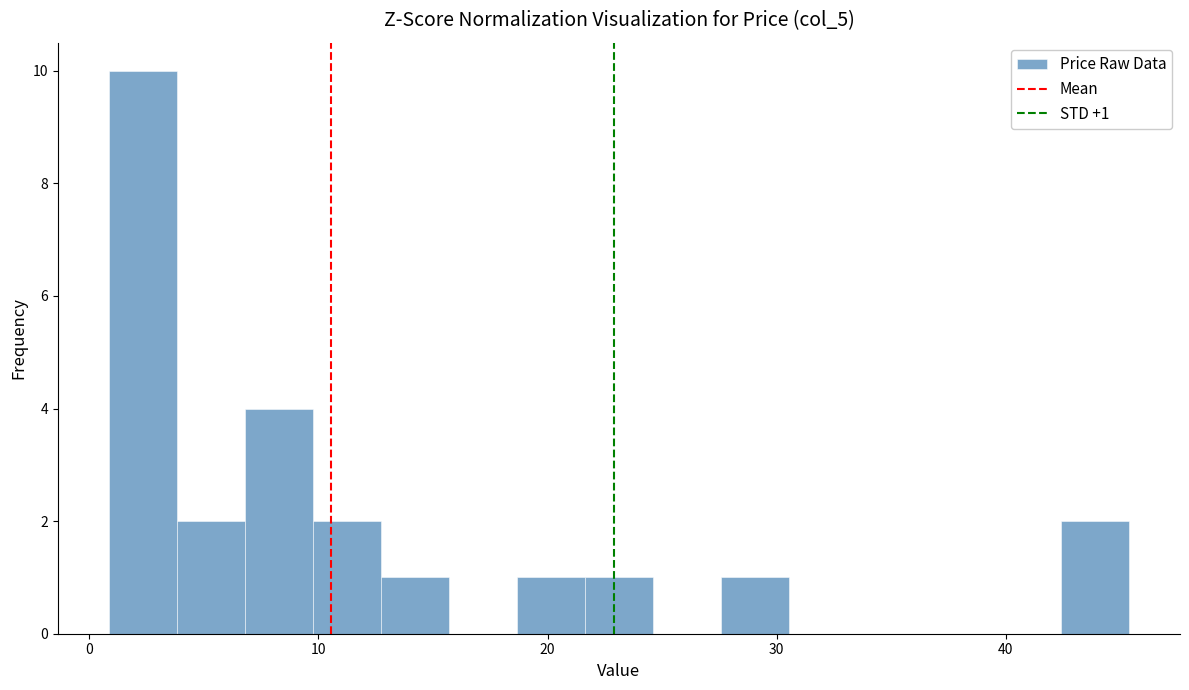

Around what value on the x-axis is the tallest bar? Give the approximate position of its centre, as read against the axis.

2